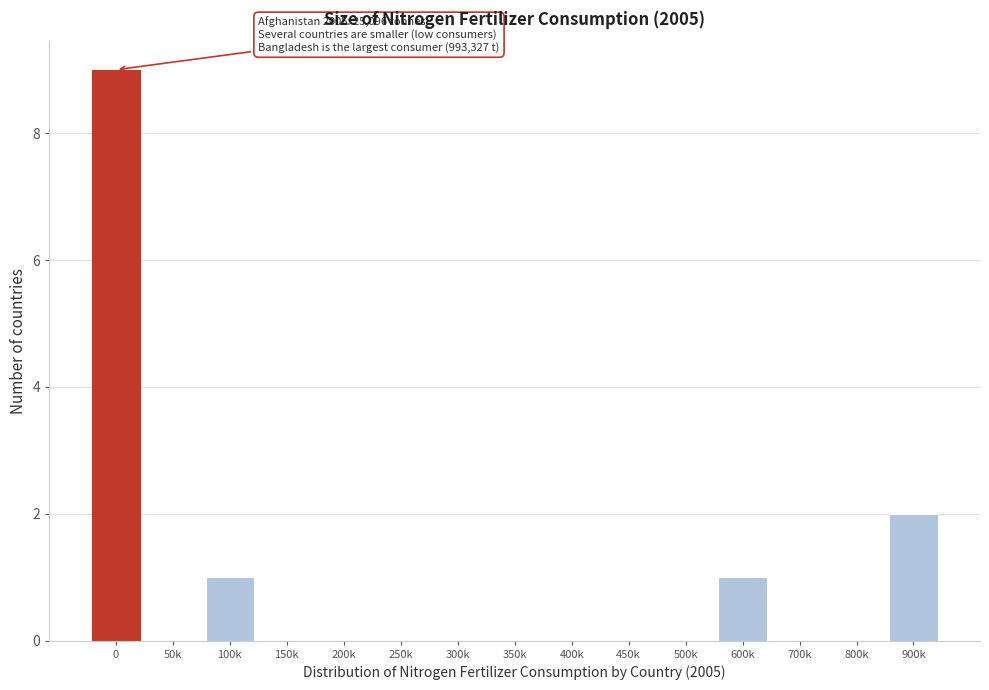

Reading left to right, list all the values displayed in this chart.

0=9	50k=0	100k=1	150k=0	200k=0	250k=0	300k=0	350k=0	400k=0	450k=0	500k=0	600k=1	700k=0	800k=0	900k=2